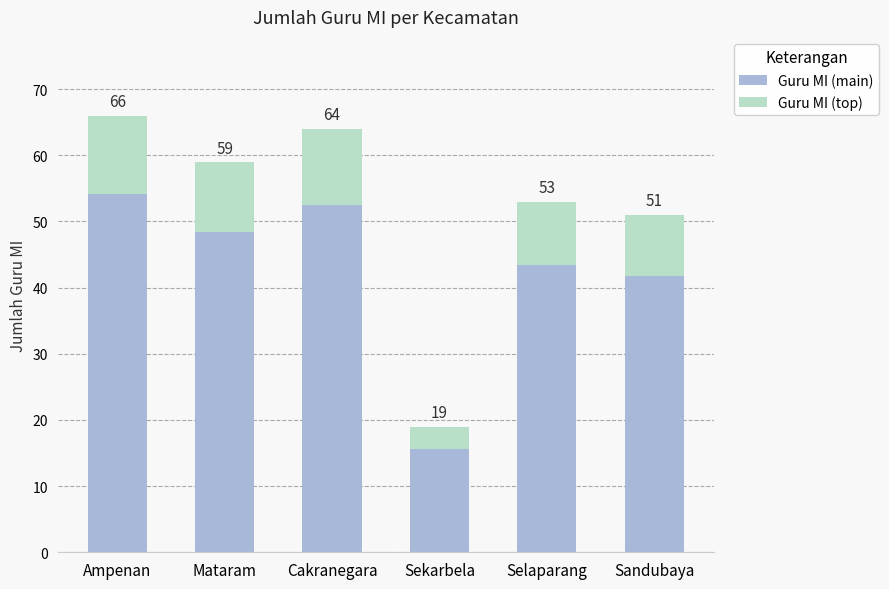

List the series in order of their overall mean, highest first.

Guru MI (main), Guru MI (top)